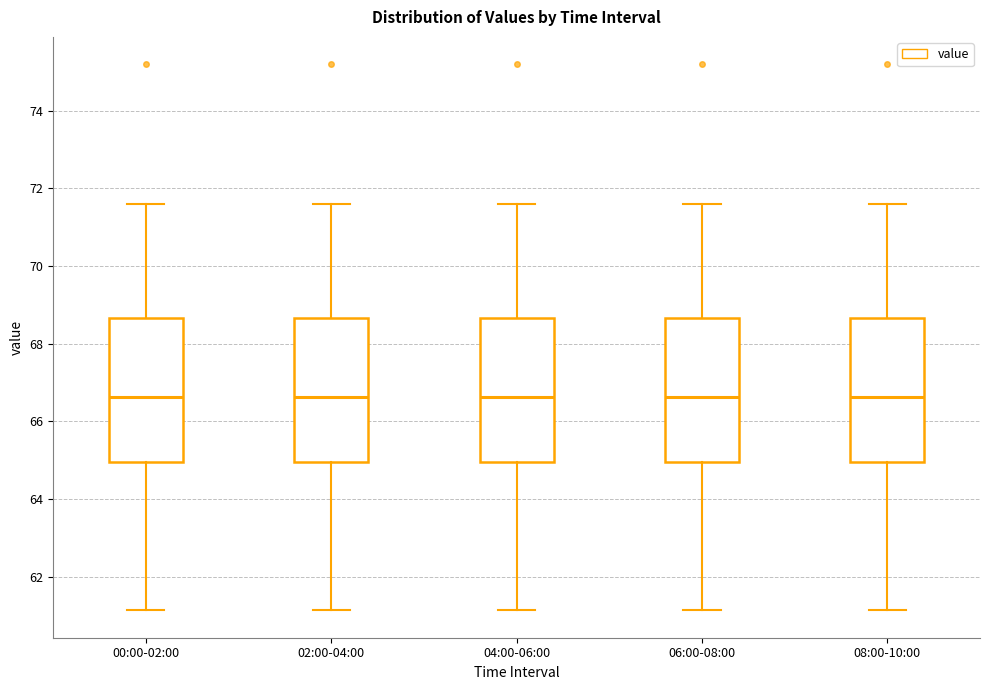

Reading left to right, read every box against the y-axis: the position of its median line, the range the box covers, and the ends of its whiskers. The values are not printed on the chart, so give them approximately, as read against the axis.

00:00-02:00: median 66.6, box 65.0 to 68.6, whiskers 61.2 to 71.6
02:00-04:00: median 66.6, box 65.0 to 68.6, whiskers 61.2 to 71.6
04:00-06:00: median 66.6, box 65.0 to 68.6, whiskers 61.2 to 71.6
06:00-08:00: median 66.6, box 65.0 to 68.6, whiskers 61.2 to 71.6
08:00-10:00: median 66.6, box 65.0 to 68.6, whiskers 61.2 to 71.6